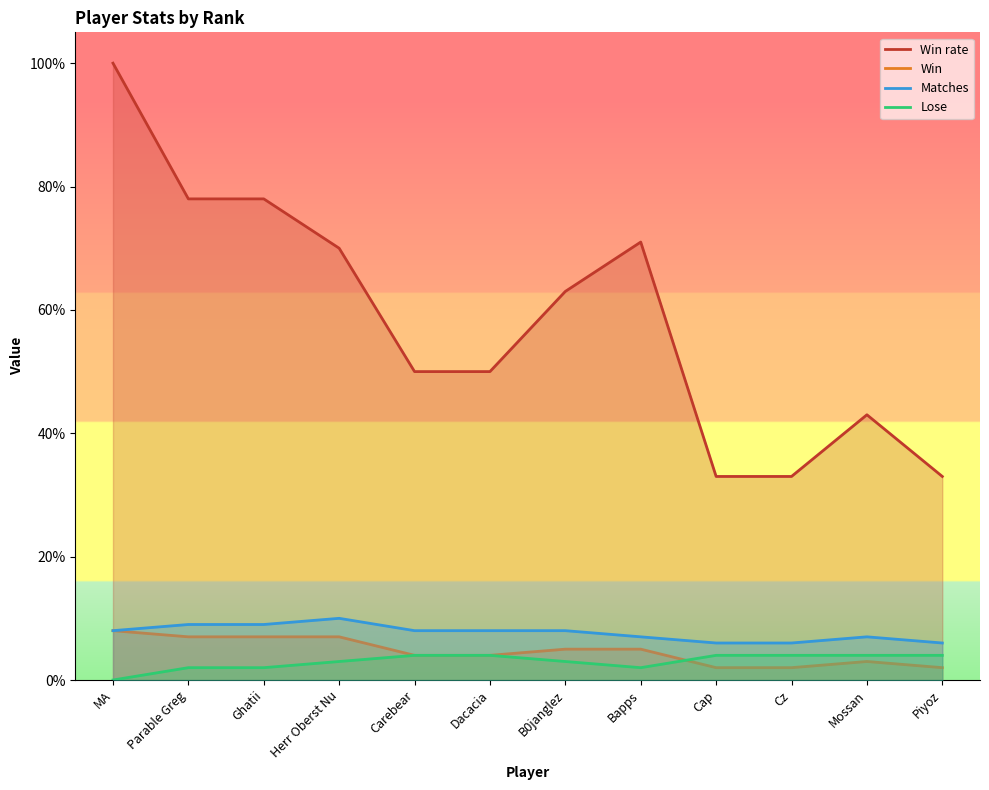

At which label does Win rate first exceed 63?

MA